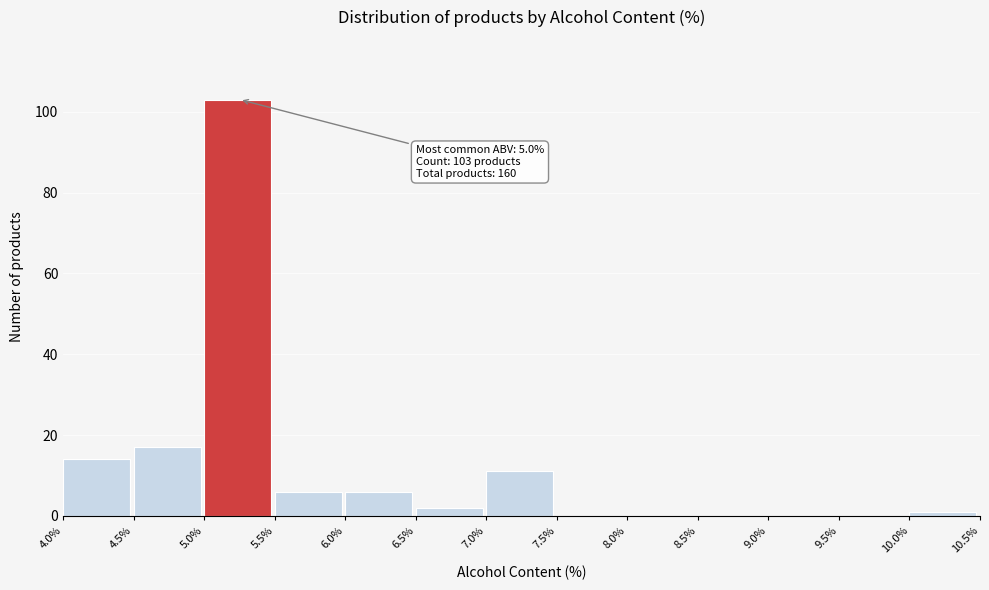

Which range on the x-axis has the tallest bar?

5.0% to 5.5%